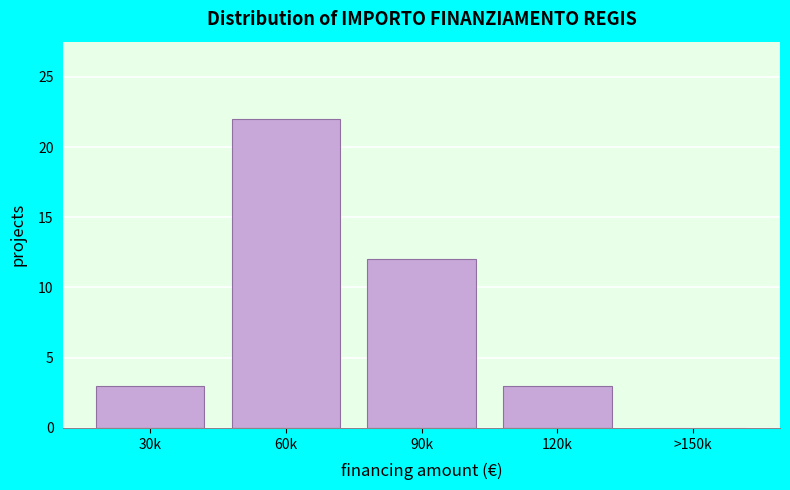

Reading right to left, extract all data points from this chart.

>150k=0	120k=3	90k=12	60k=22	30k=3